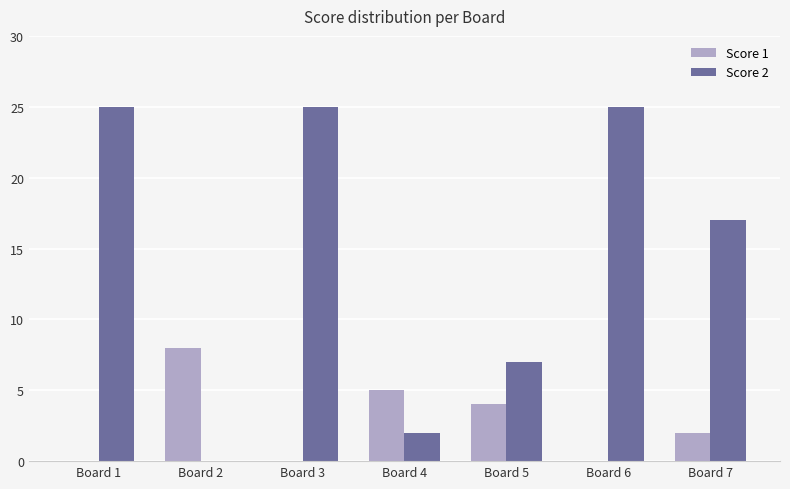

True or false: Score 2 has a value of 3 at Board 4.

False